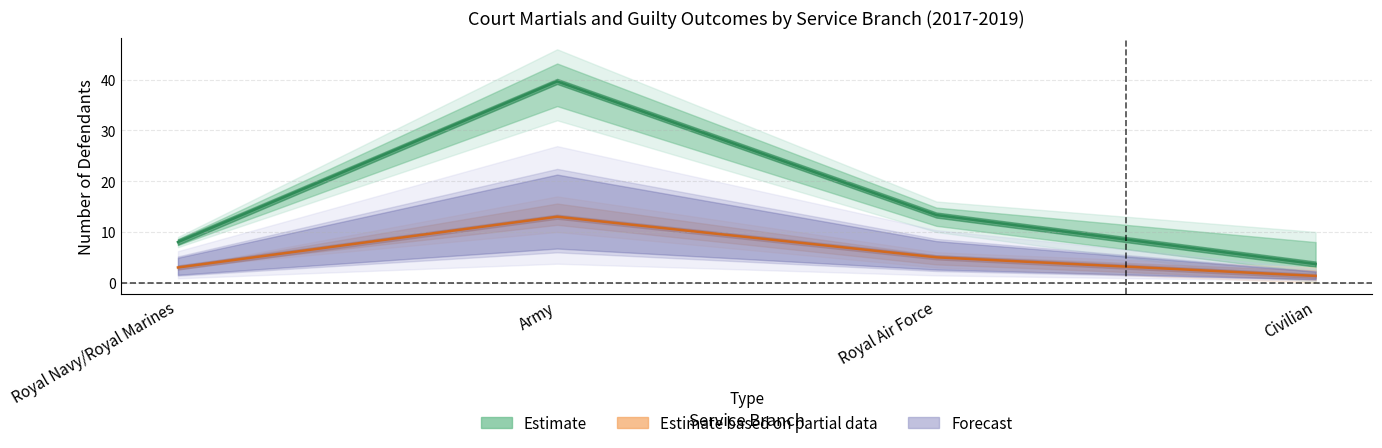

Reading right to left, extract all data points from this chart.

Court Martials (Estimate): Civilian=3.7	Royal Air Force=13.3	Army=39.7	Royal Navy/Royal Marines=8.0
Guilty (Estimate based on partial data): Civilian=1.3	Royal Air Force=5.0	Army=13.0	Royal Navy/Royal Marines=3.0